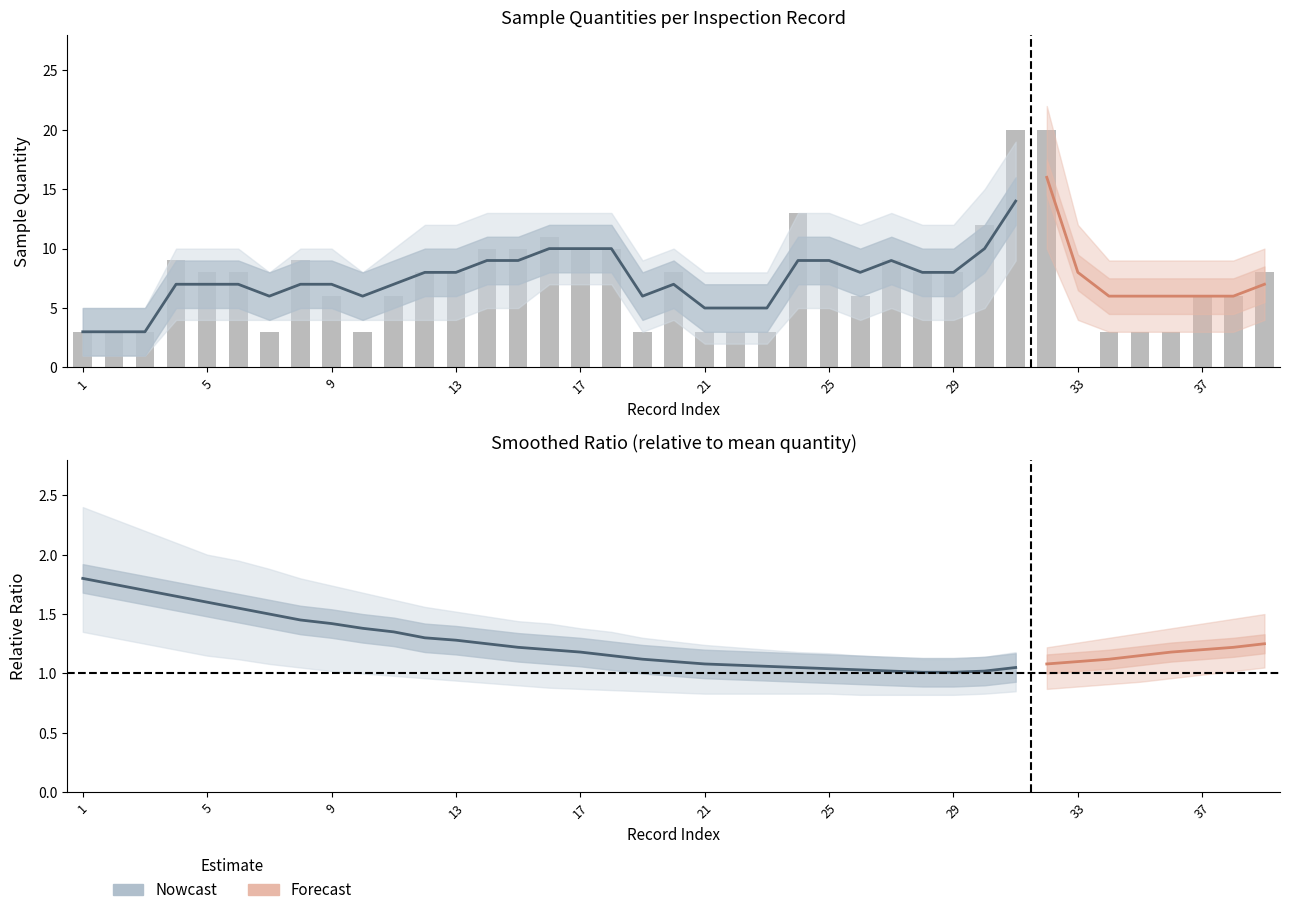

How many data points in smoothed_lower are less than 4?

12